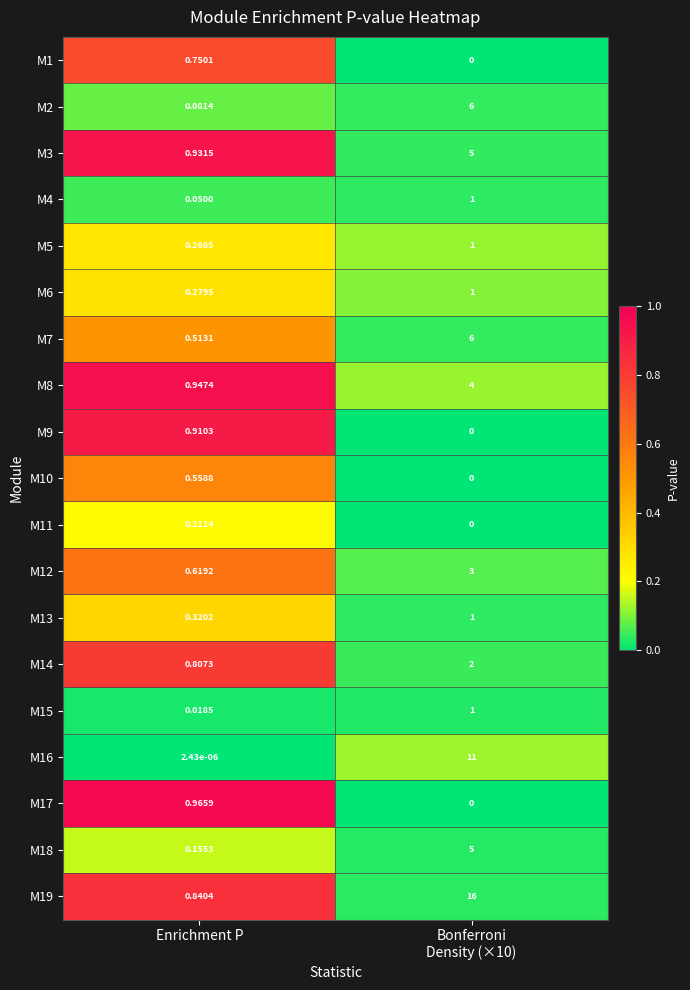

Which category has the highest value across all series?

Bonferroni
Density (×10)